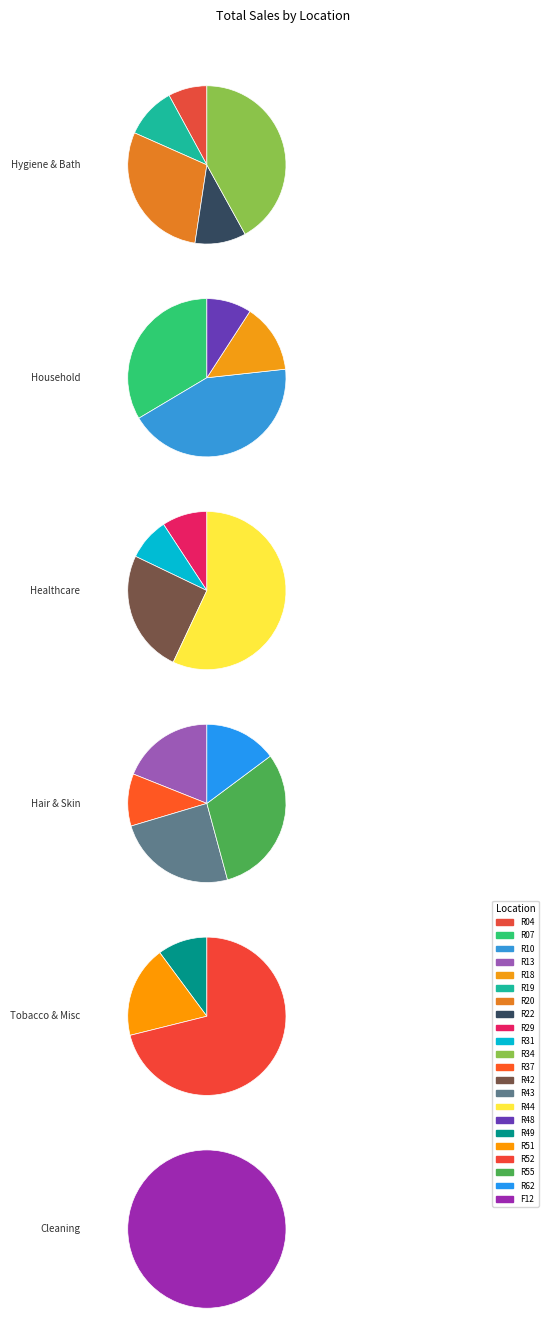

Rank the categories by value from highest to lowest.

R52, R44, R51, R34, F12, R10, R55, R49, R20, R07, R43, R42, R13, R62, R18, R37, R19, R22, R29, R31, R04, R48